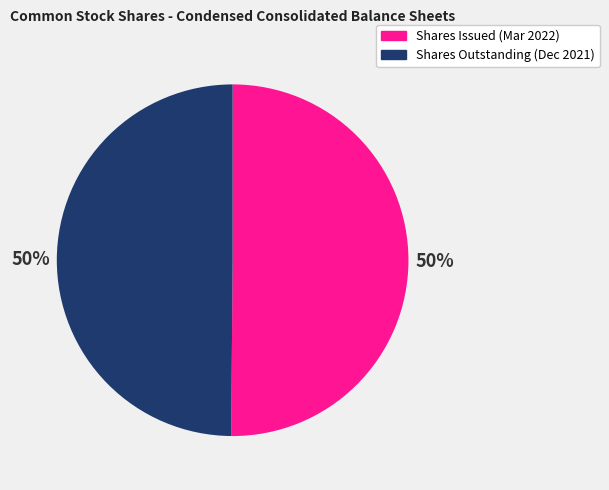

To the nearest percent, what is the average slice percentage?

50%